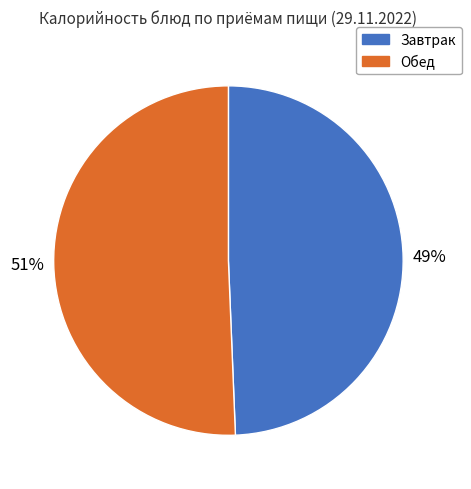

How many slices are in this pie chart?

2